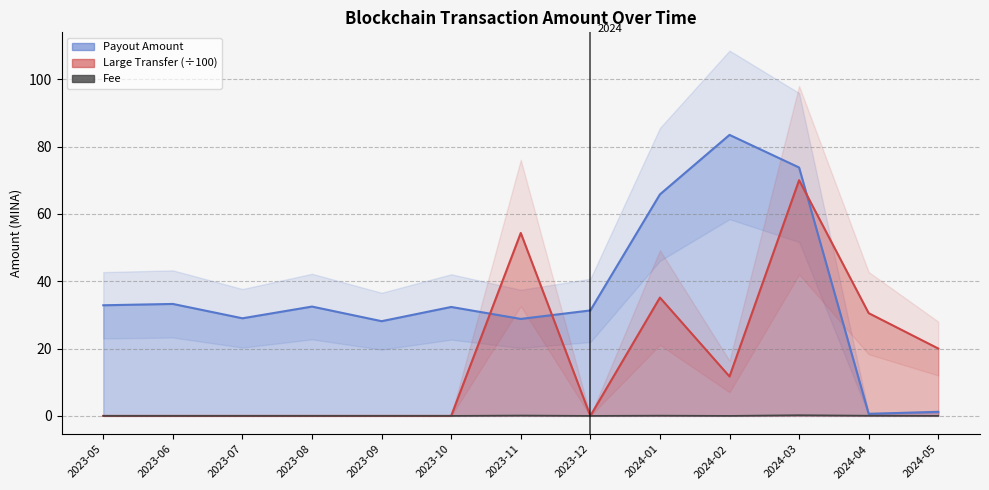

The value of Payout Amount line at 2023-07 is 46.1. True or false?

False